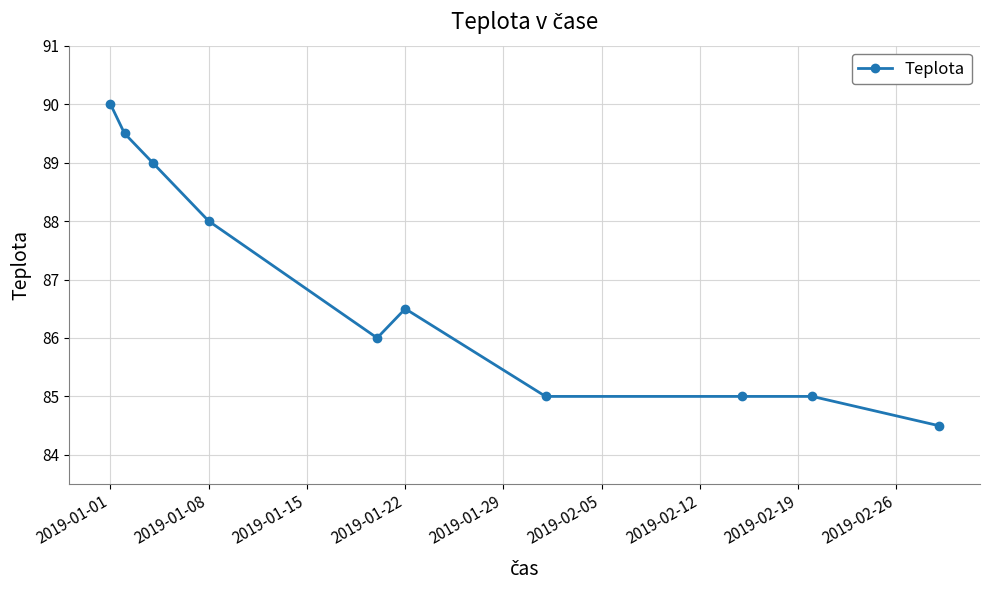

What is the value of the 5th point from the left?

86.0